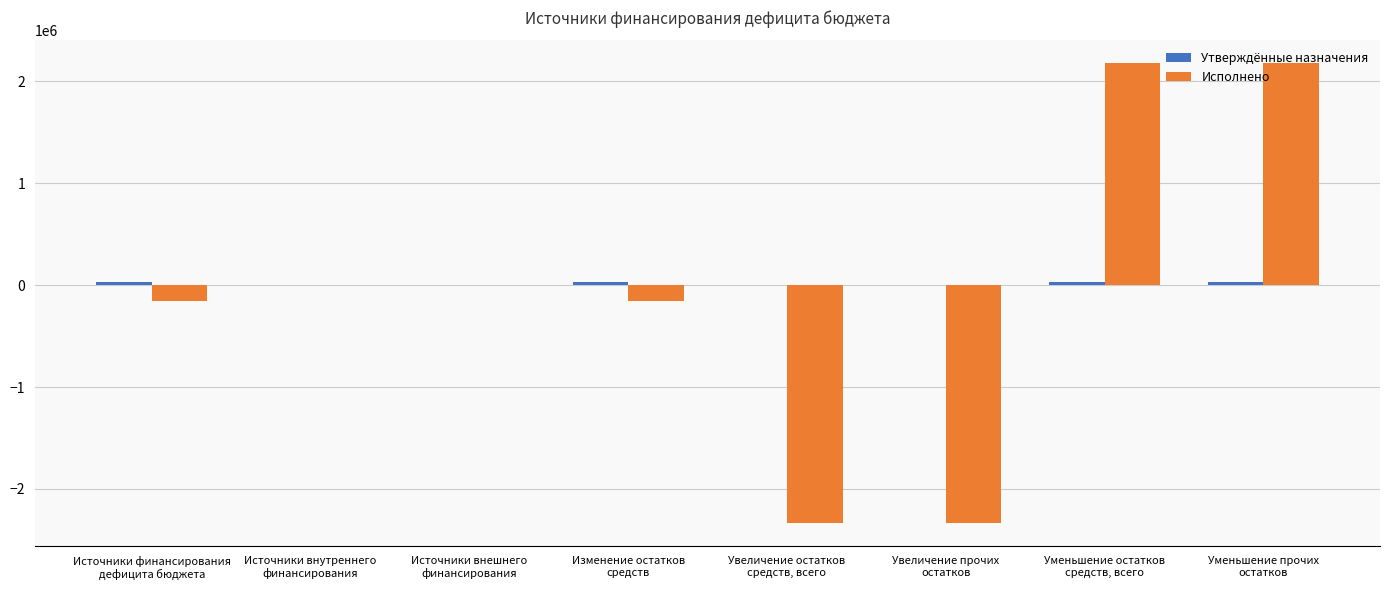

What is the maximum value for Исполнено?

2177032.5